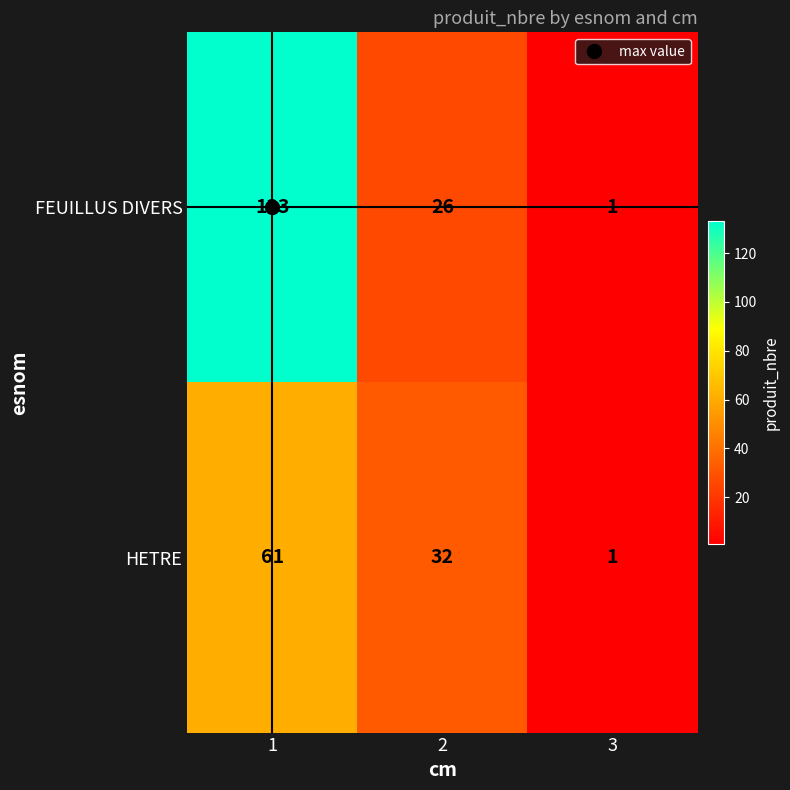

The FEUILLUS DIVERS series shows 0 at 3. True or false?

False